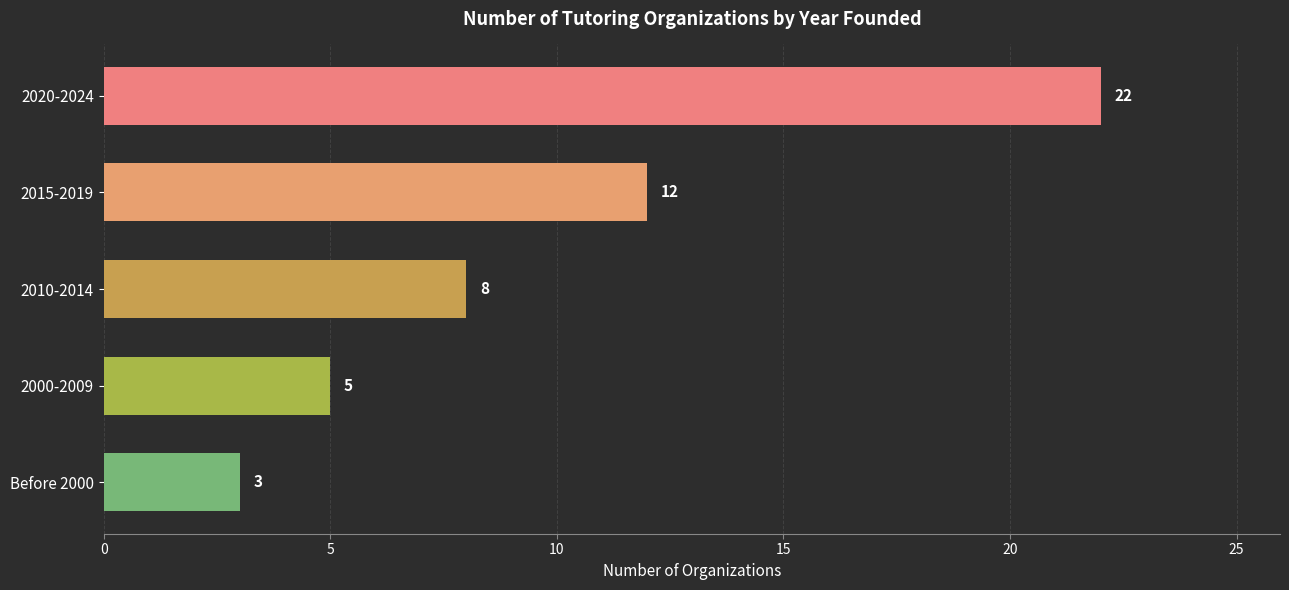

Is it true that the value at 2010-2014 is 14?

False